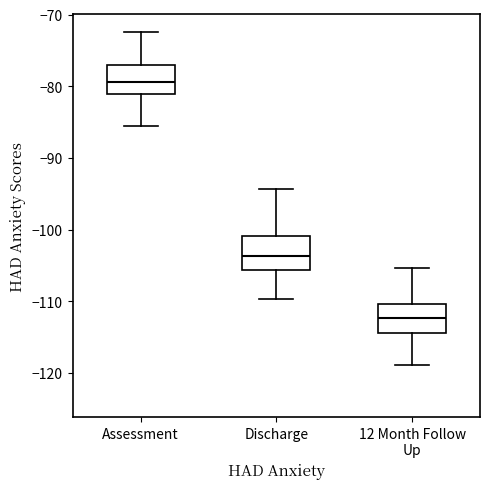

Reading left to right, read every box against the y-axis: the position of its median line, the range the box covers, and the ends of its whiskers. The values are not printed on the chart, so give them approximately, as read against the axis.

Assessment: median -79, box -81 to -77, whiskers -85 to -72
Discharge: median -104, box -106 to -101, whiskers -110 to -94
12 Month Follow Up: median -112, box -114 to -110, whiskers -119 to -105